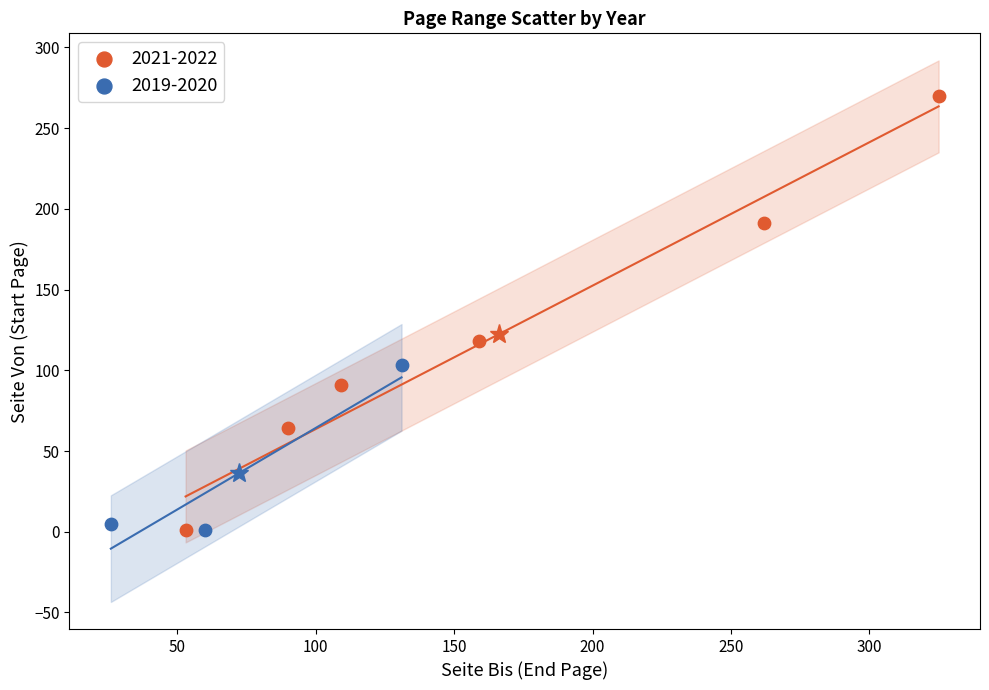

Which series has the widest spread of Y values?

2021-2022